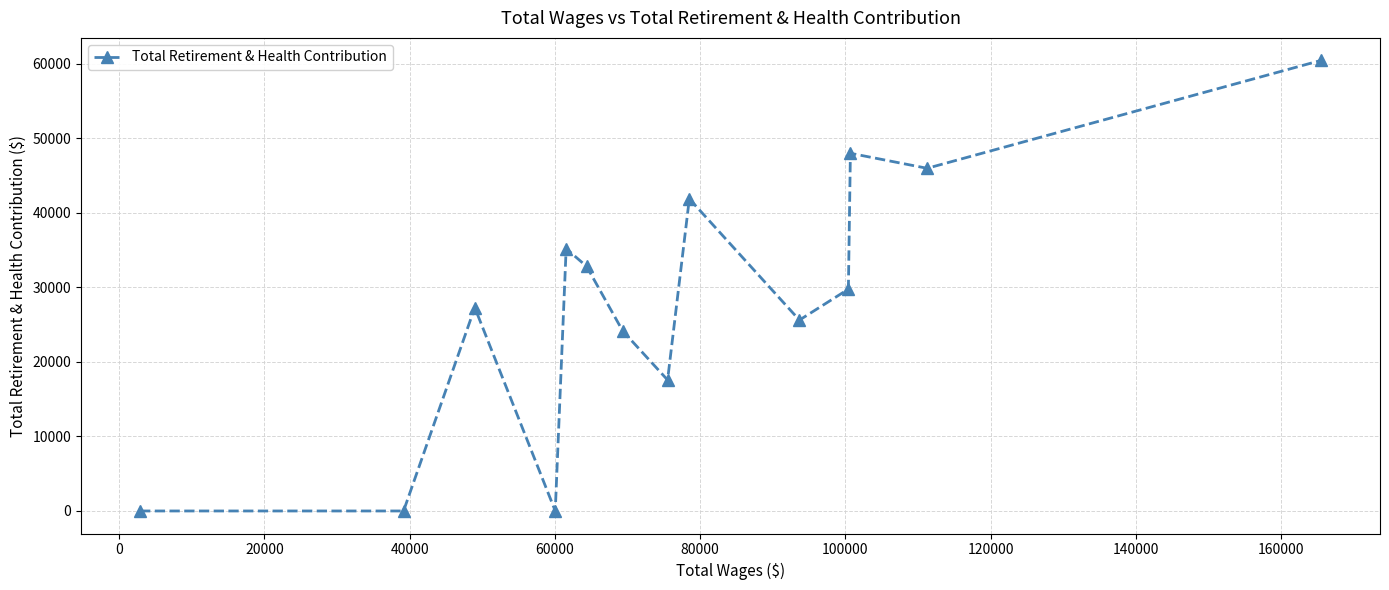

What is the difference between the maximum and second lowest values?

60430